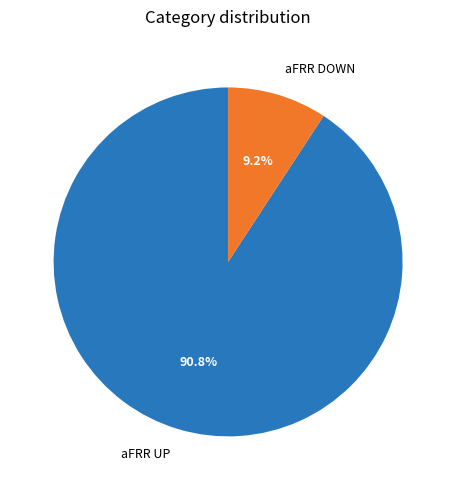

Between aFRR DOWN and aFRR UP, which is larger?

aFRR UP